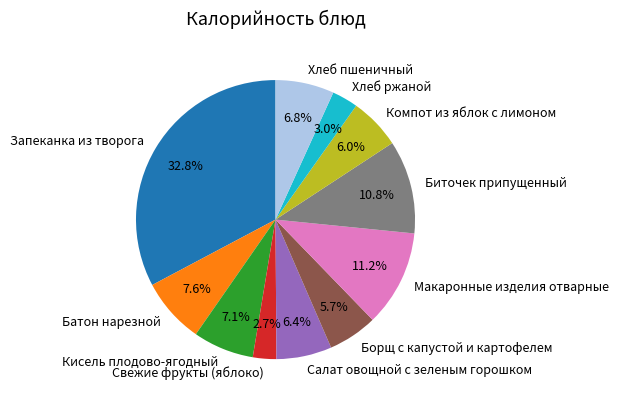

How much of the chart is everything except Биточек припущенный?

89.2%